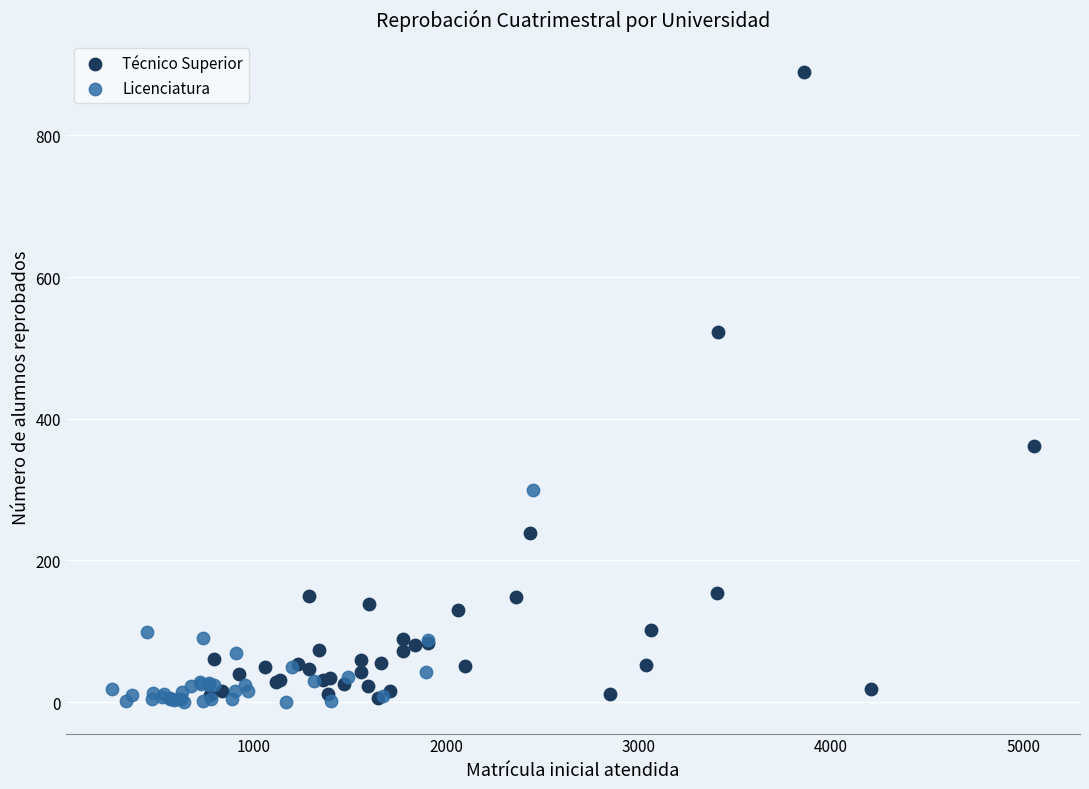

Which series has the widest spread of Y values?

Técnico Superior